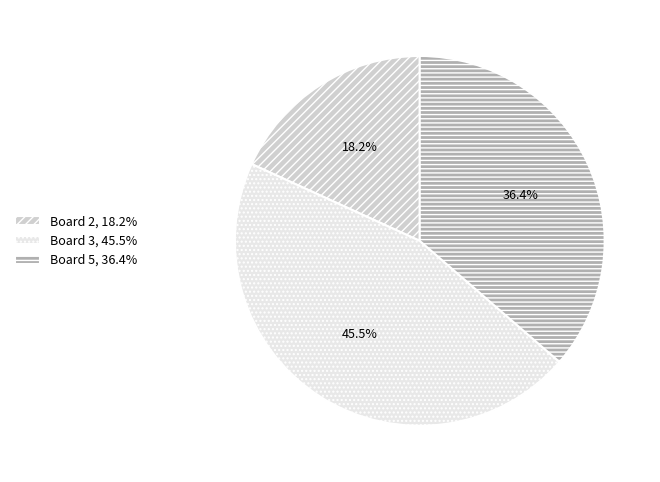

Approximately how many times larger is the value at Board 5, 36.4% compared to Board 3, 45.5%?

0.8